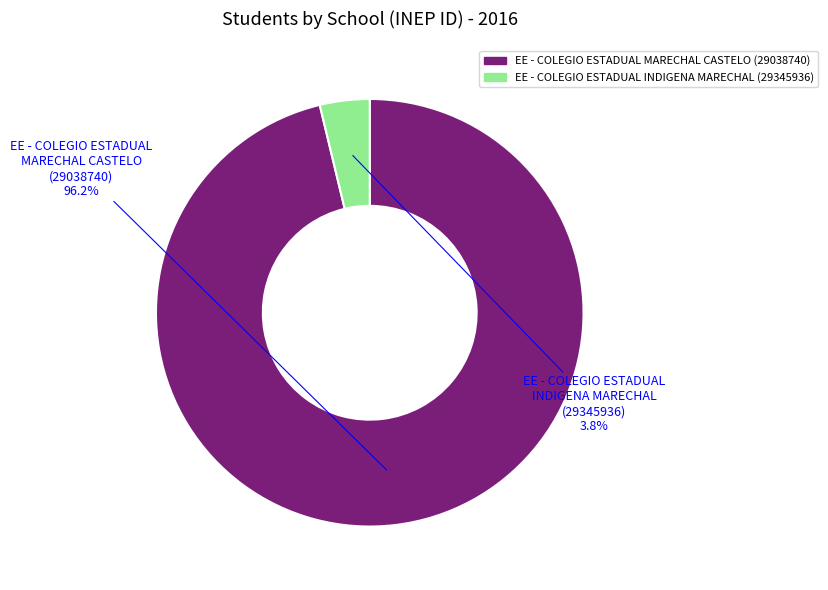

Is there a majority slice in this chart?

Yes